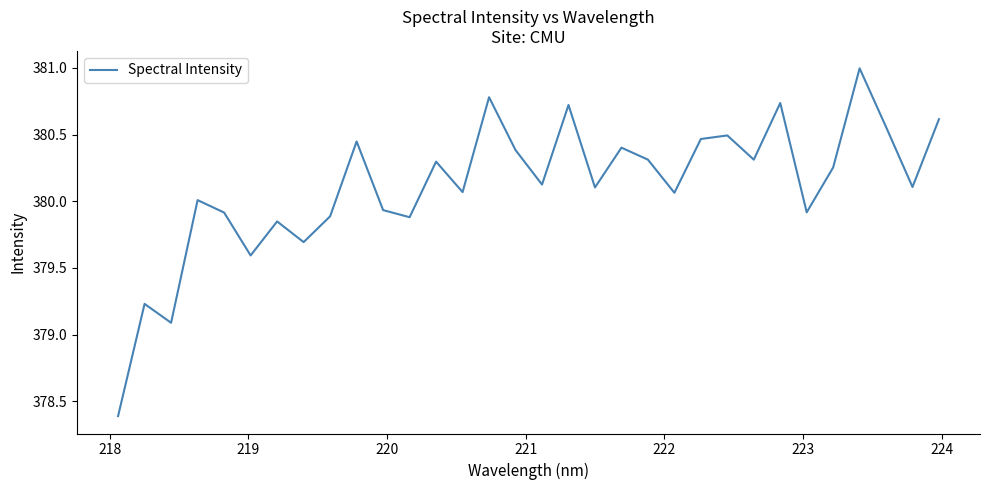

How many lines are shown in the chart?

1